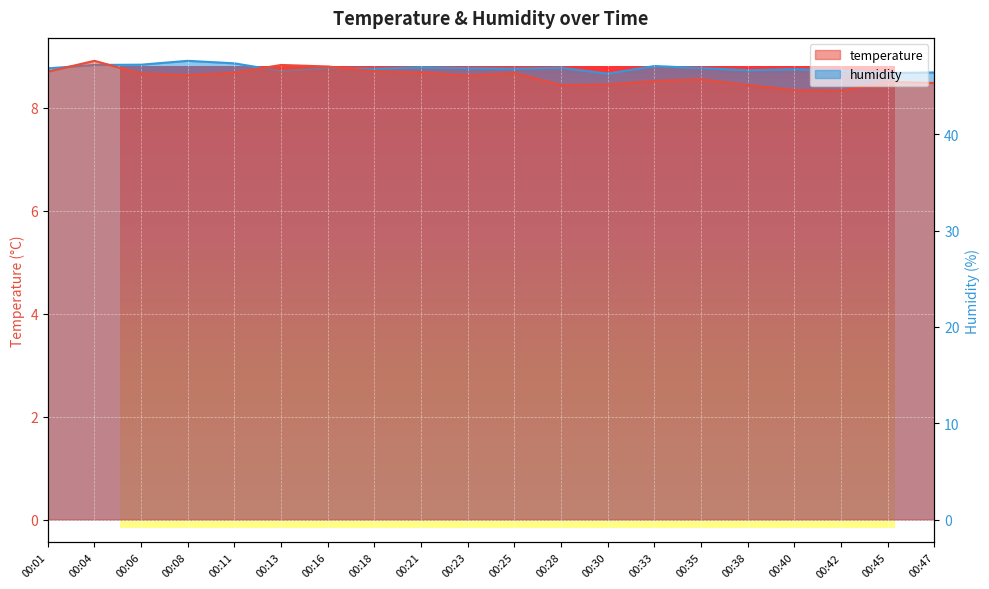

True or false: humidity has a value of 46.9 at 00:16.

True